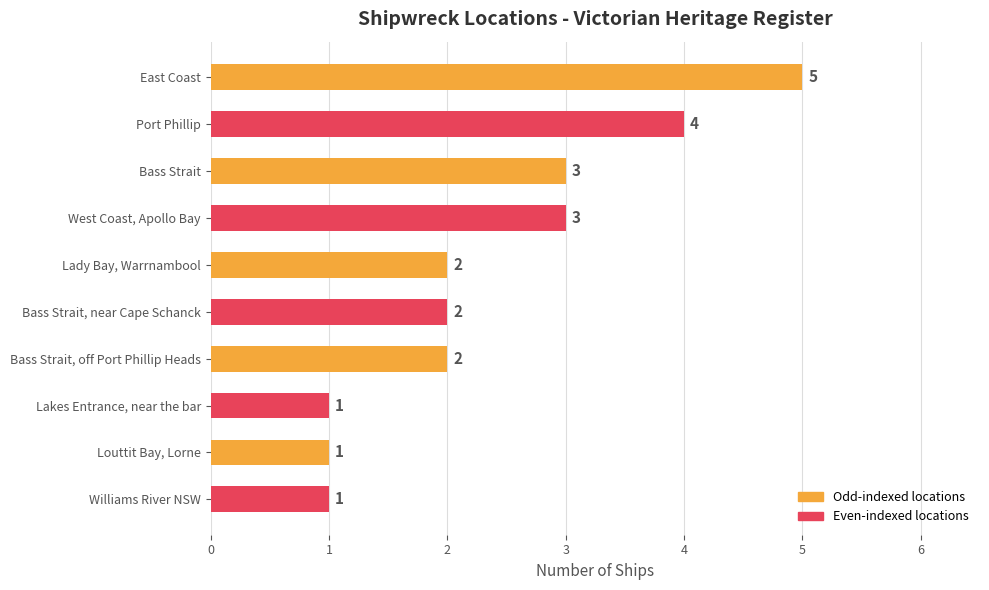

What position from the top is Port Phillip?

2